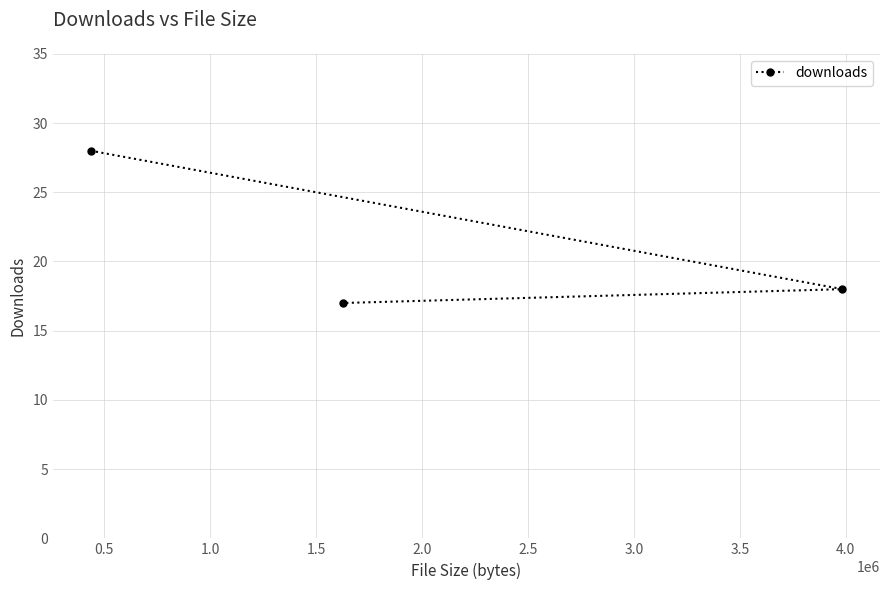

What is the difference between the maximum and minimum values?

11